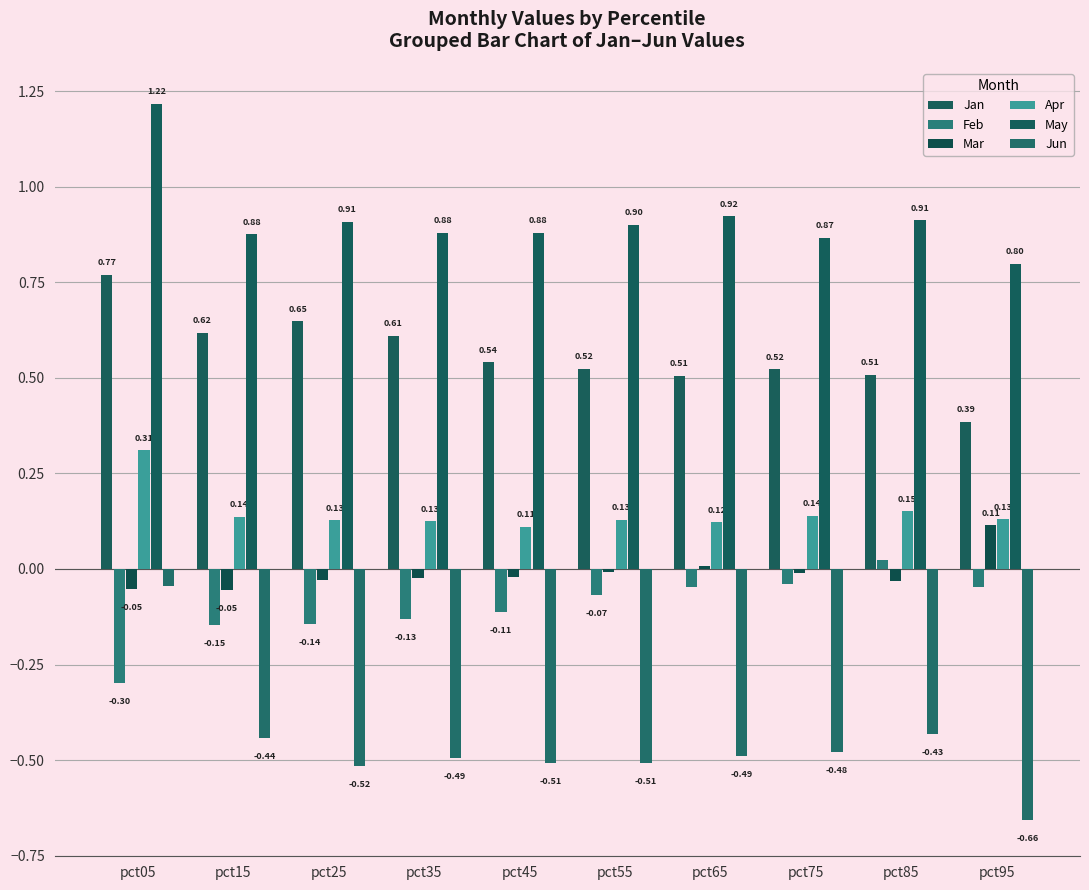

How many data points in Mar are above 0?

2